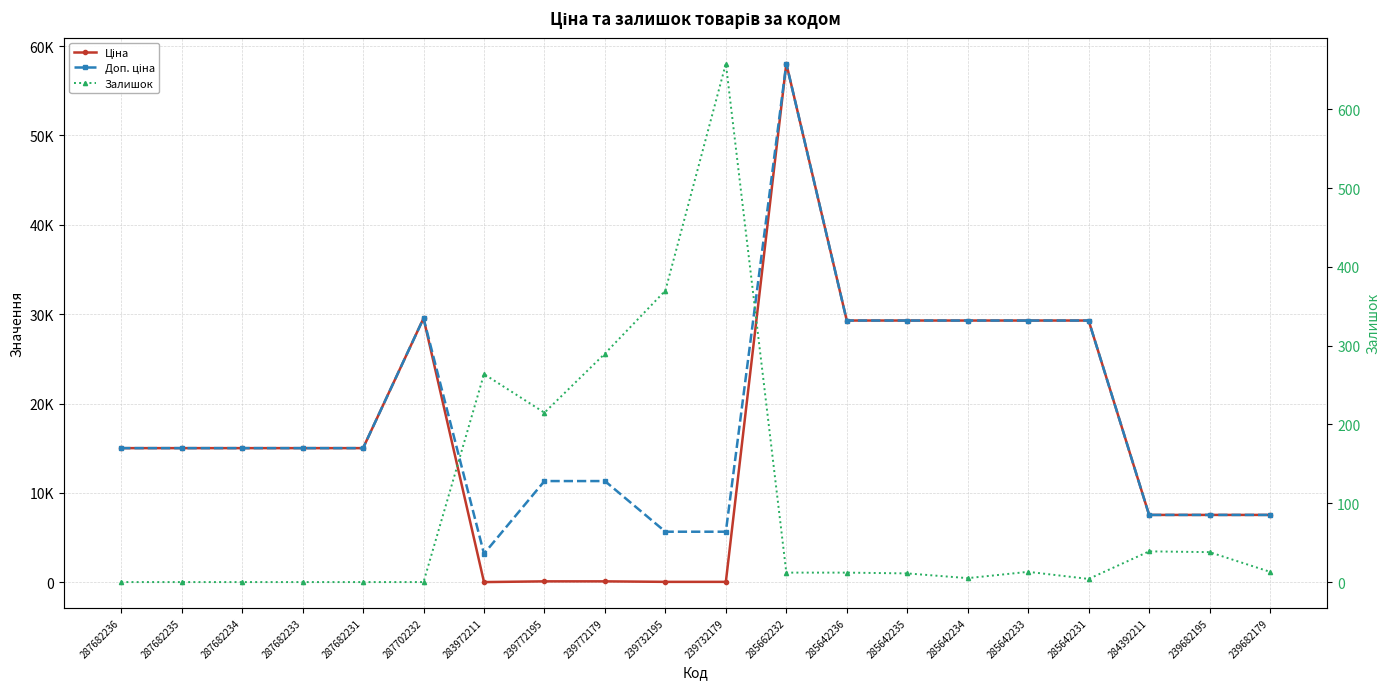

Is it true that Залишок equals 51.8 at 284392211?

False